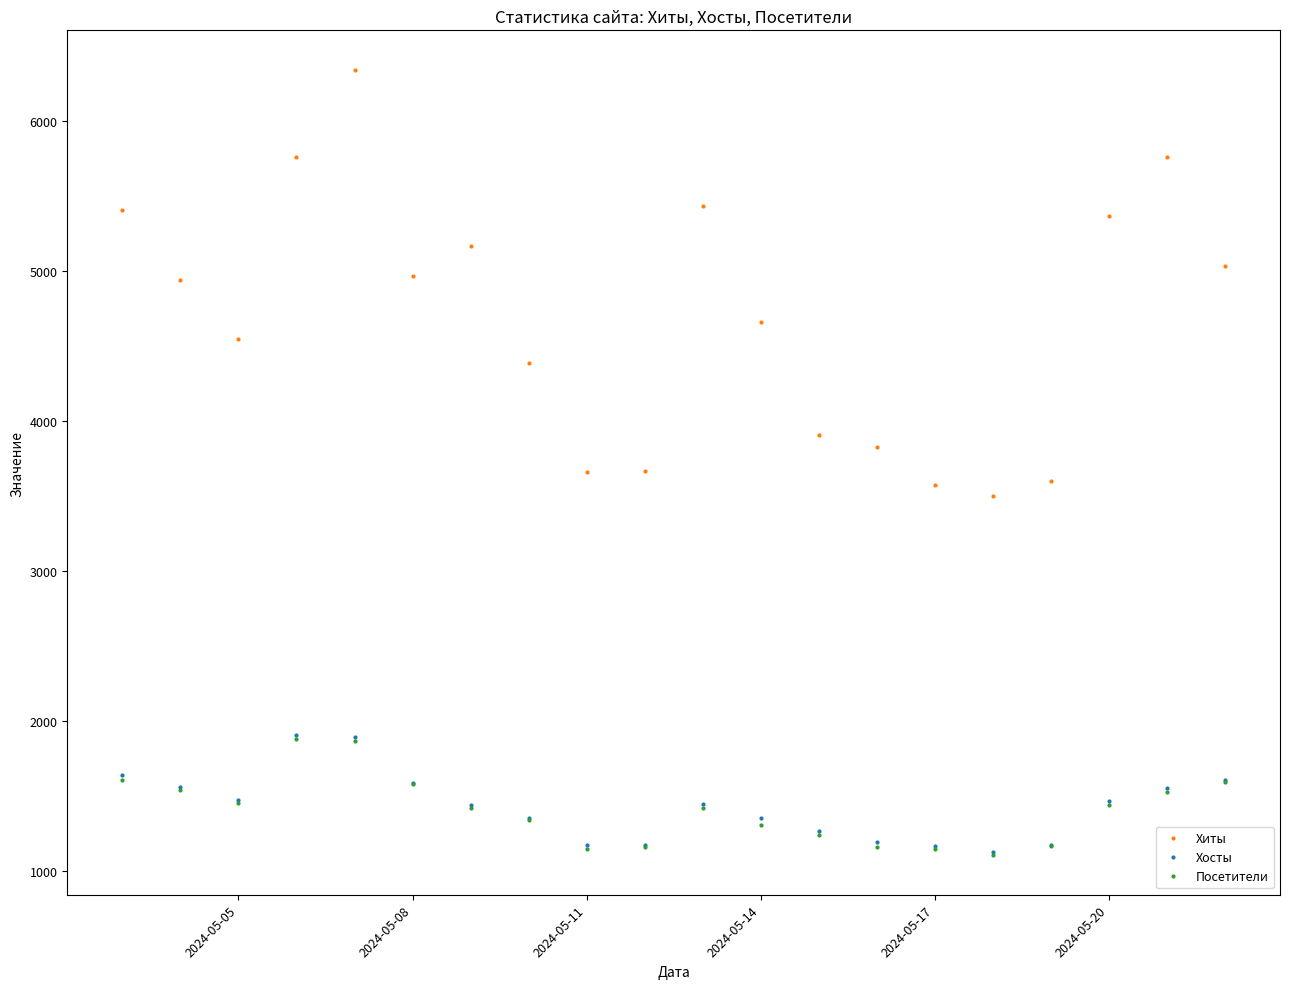

How many lines are shown in the chart?

3